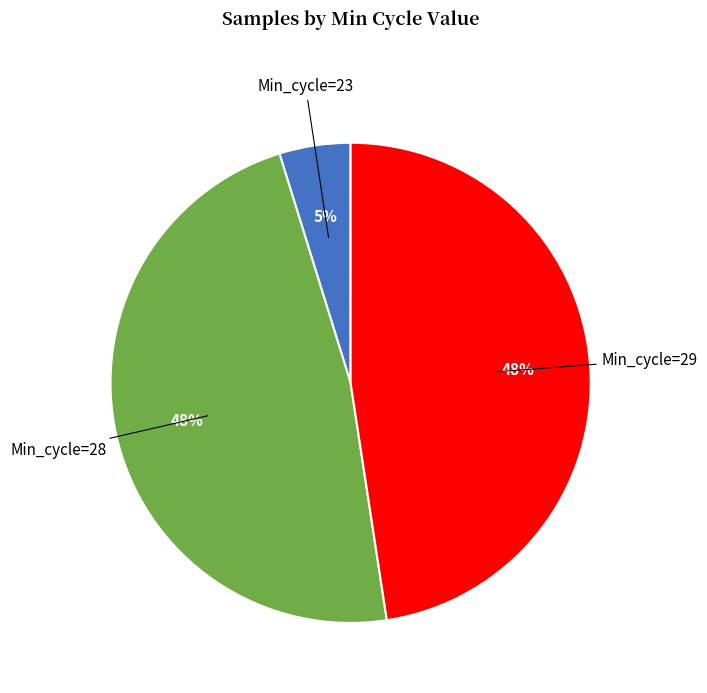

Is there any slice that represents more than half of the pie?

No